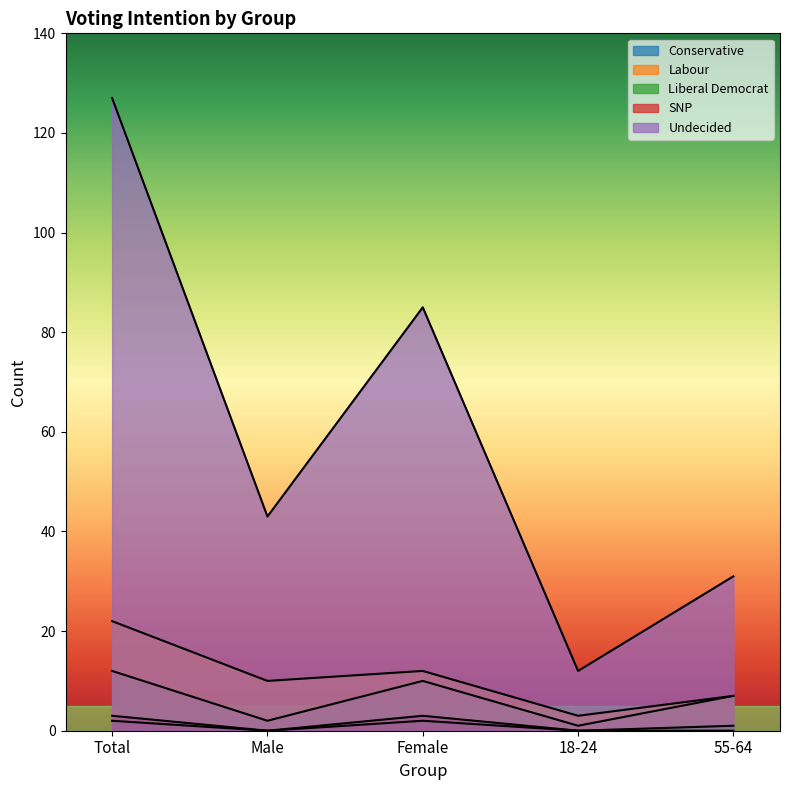

Is it true that Labour equals 7 at 55-64?

True